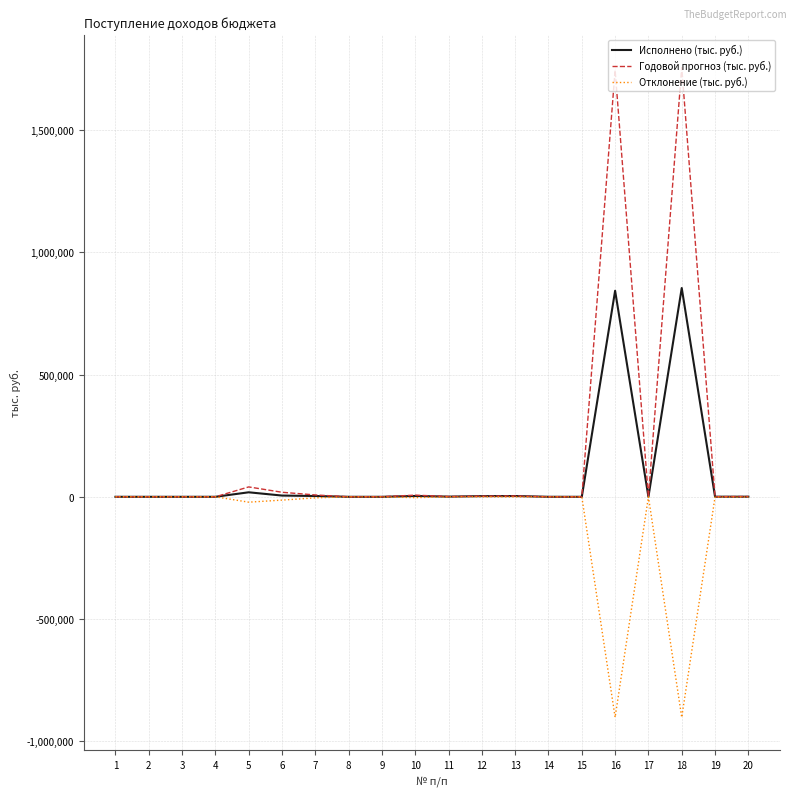

Which series has the widest spread of values?

Годовой прогноз (тыс. руб.)